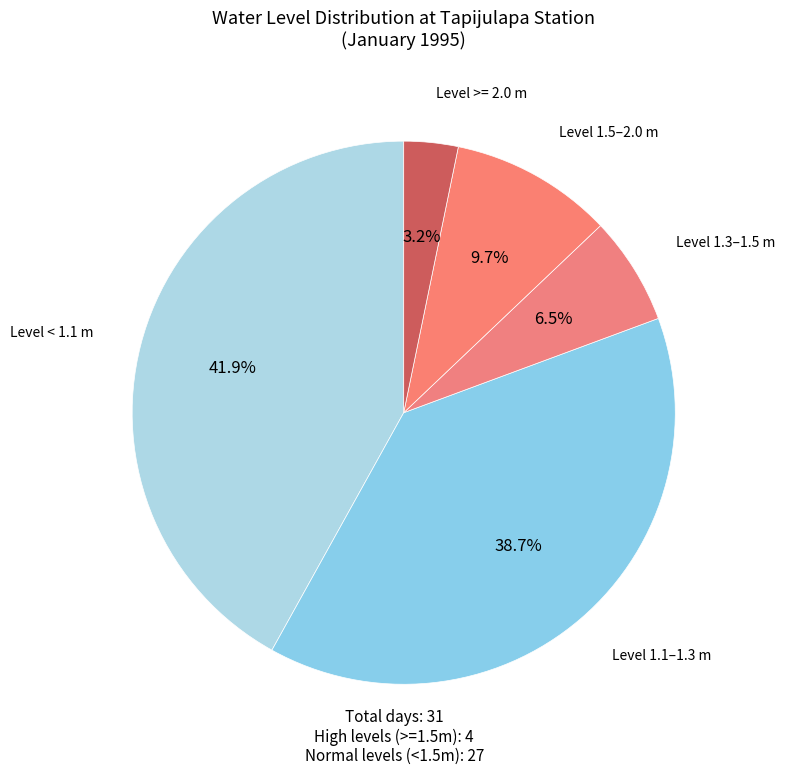

How many slices are in this pie chart?

5